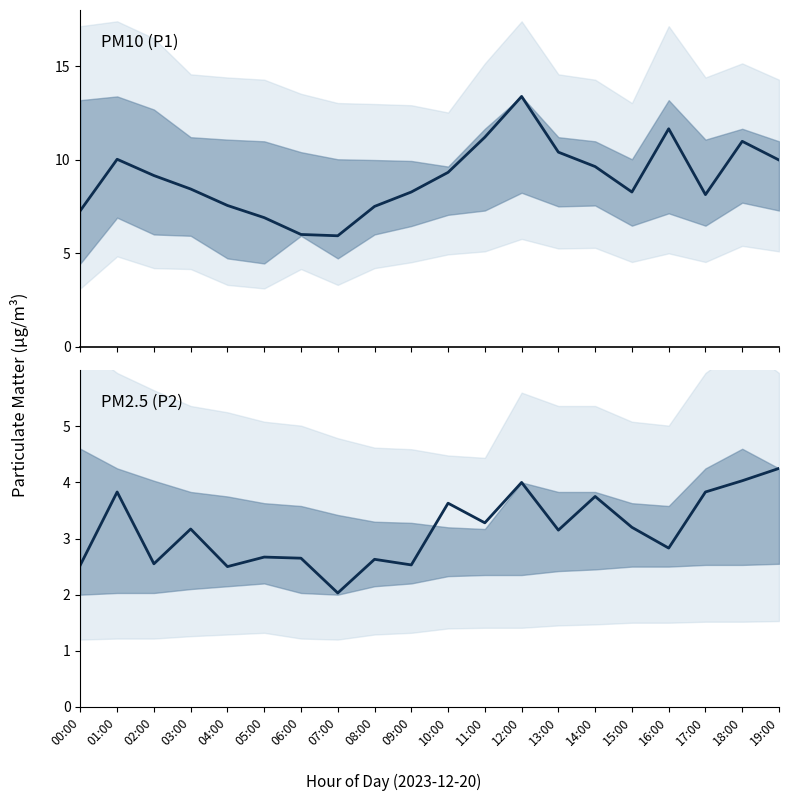

The value of P1 at 06:00 is 6.0. True or false?

True